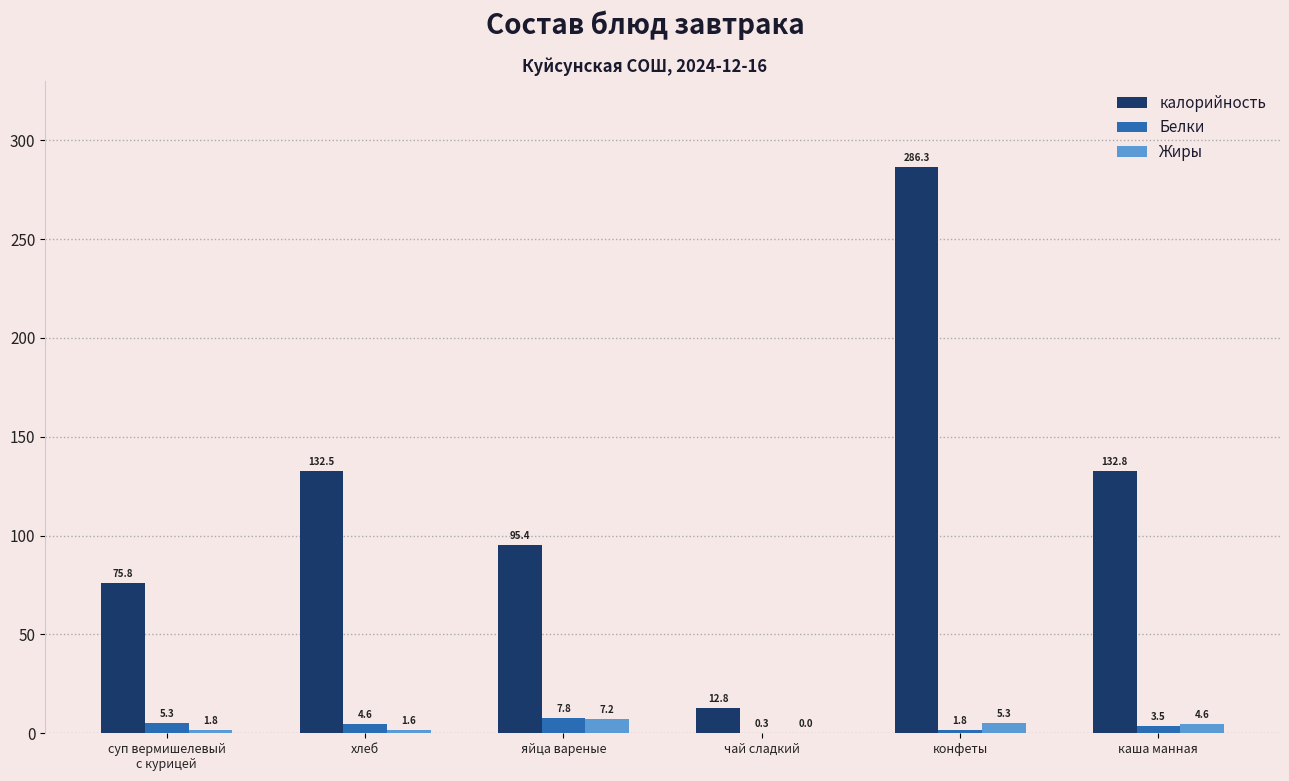

Which series has the widest spread of values?

калорийность